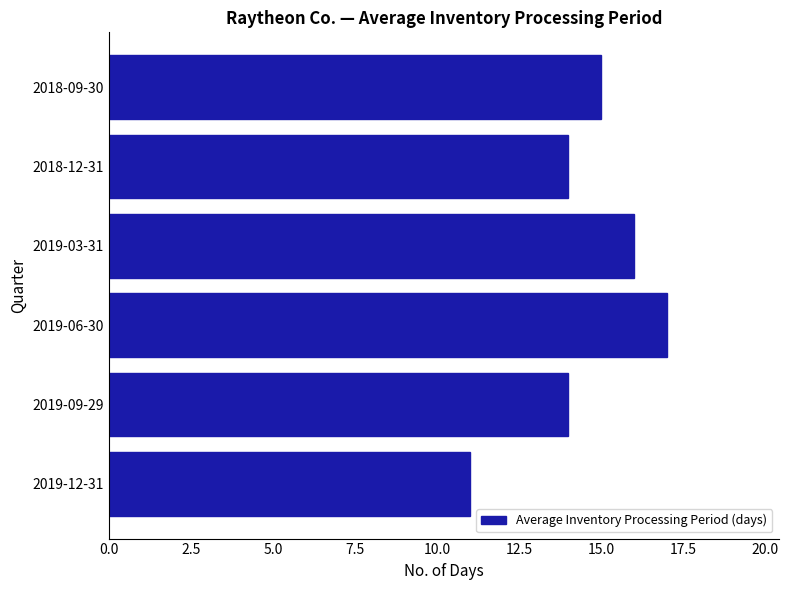

Does the chart contain stacked bars?

No